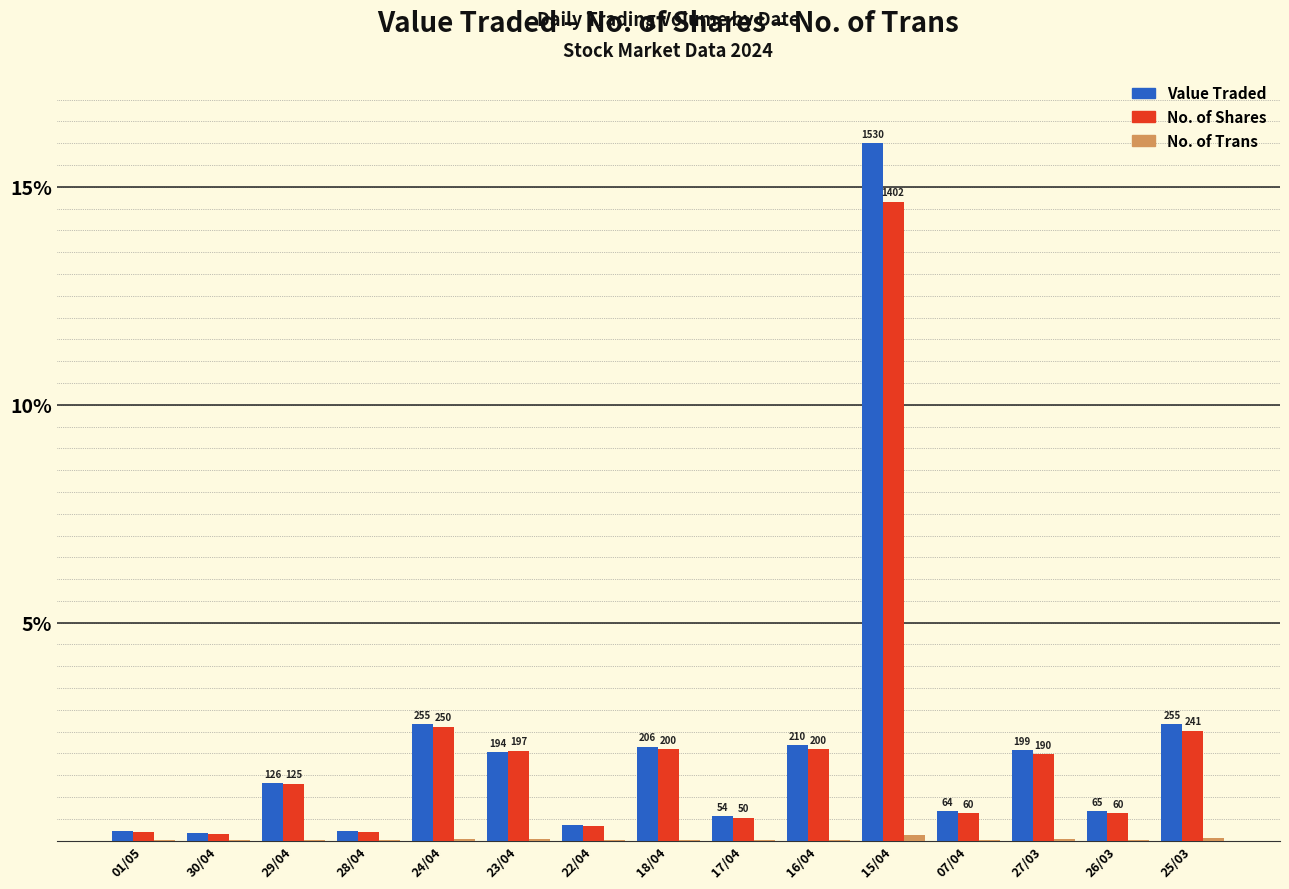

The Value Traded series shows 2.7 at 25/03. True or false?

True